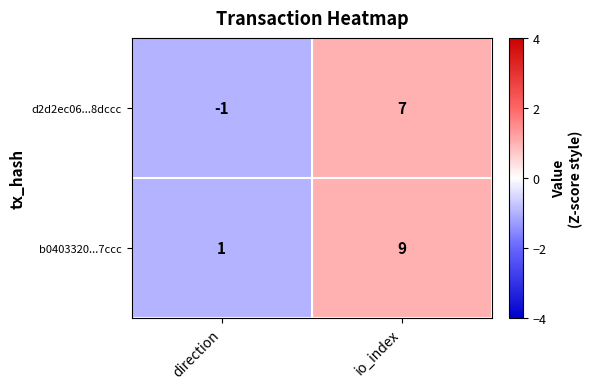

Reading left to right, extract all data points from this chart.

d2d2ec06...8dccc: direction=-1	io_index=7
b0403320...7ccc: direction=1	io_index=9